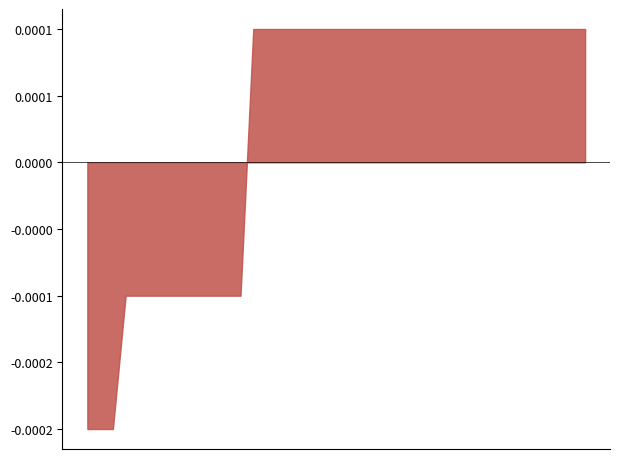

Count the number of categories in the chart.

40